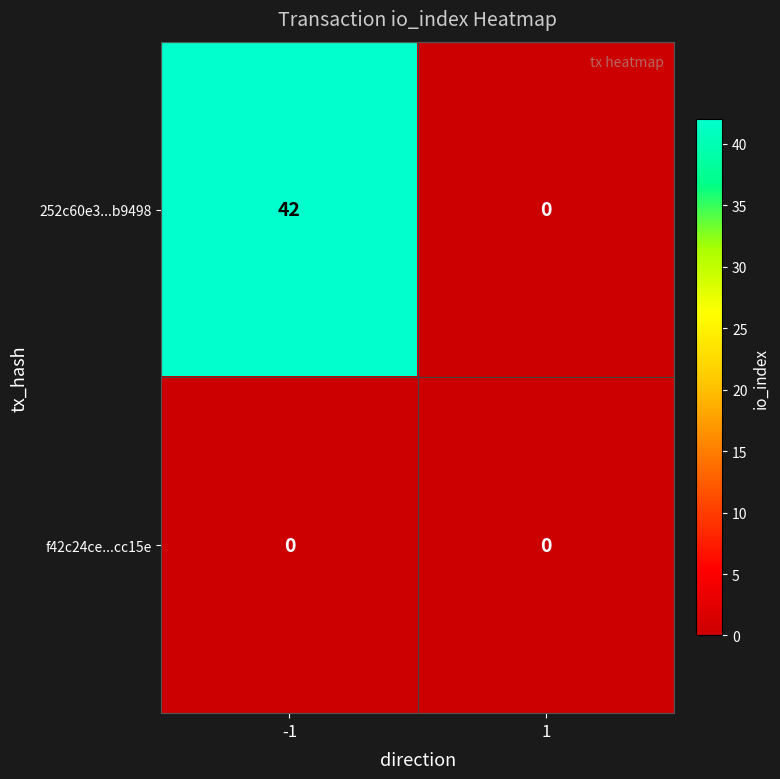

Which series changed the most between -1 and 1?

252c60e3...b9498